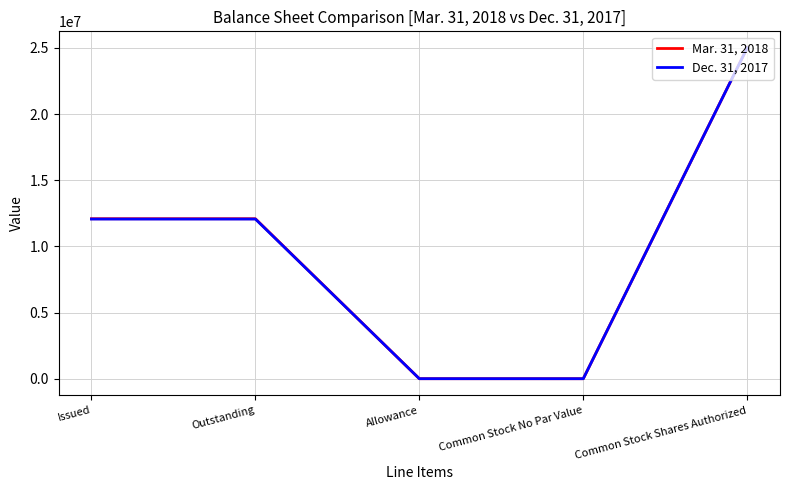

What is the sum of the Dec. 31, 2017 values at Common Stock Shares Authorized and Issued?

37065016